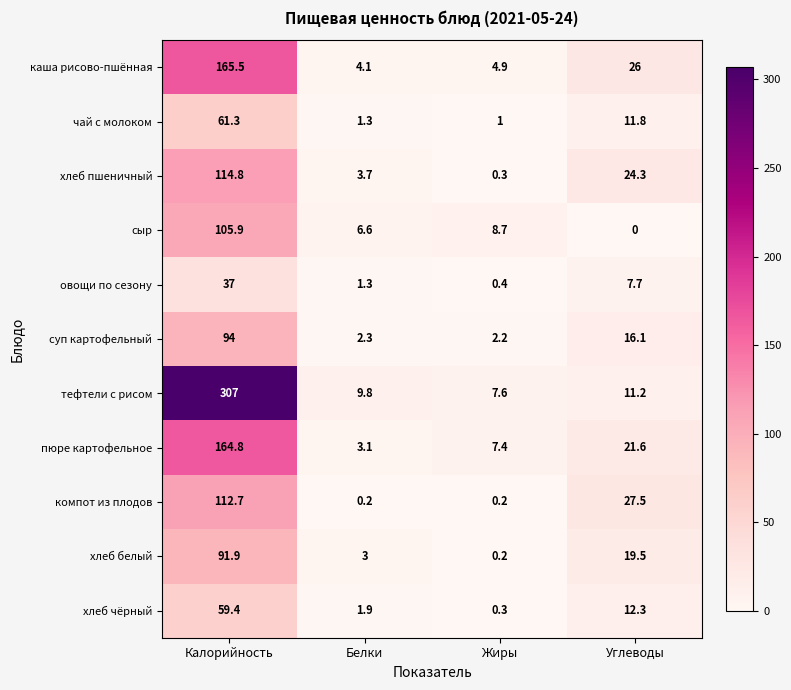

At which category does the chart reach its minimum across all series?

Углеводы